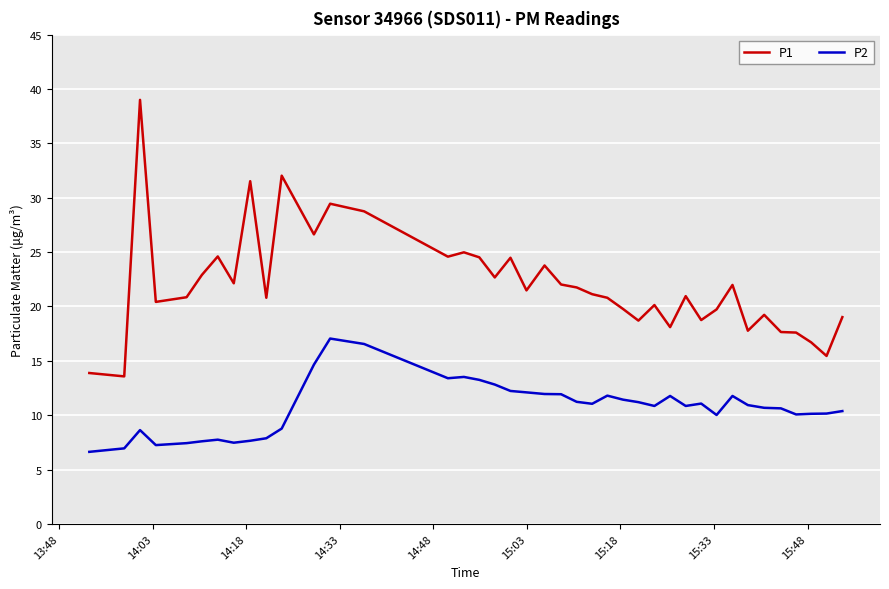

Which series has the largest total across all categories?

P1